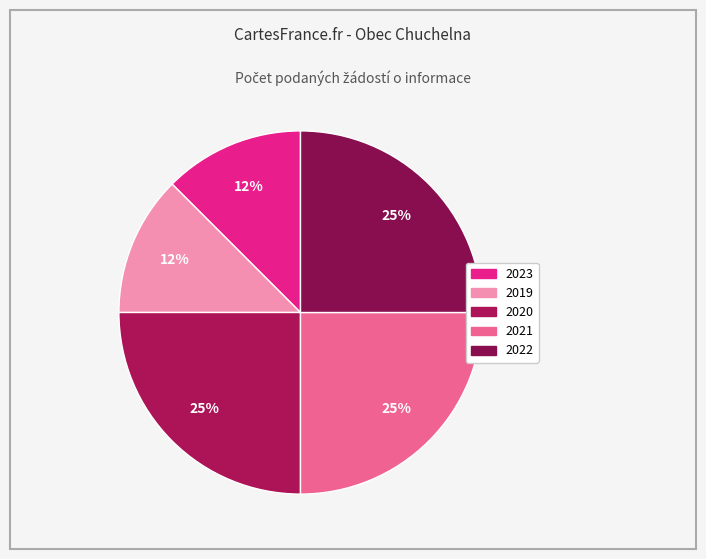

How many slices are in this pie chart?

5